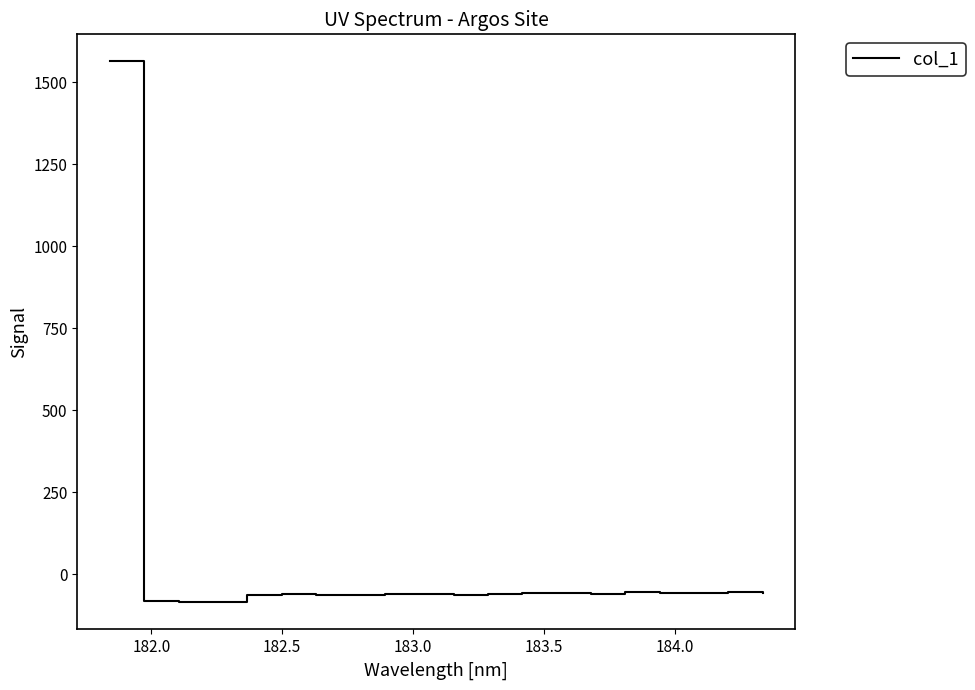

What is the greatest value displayed?

1563.7